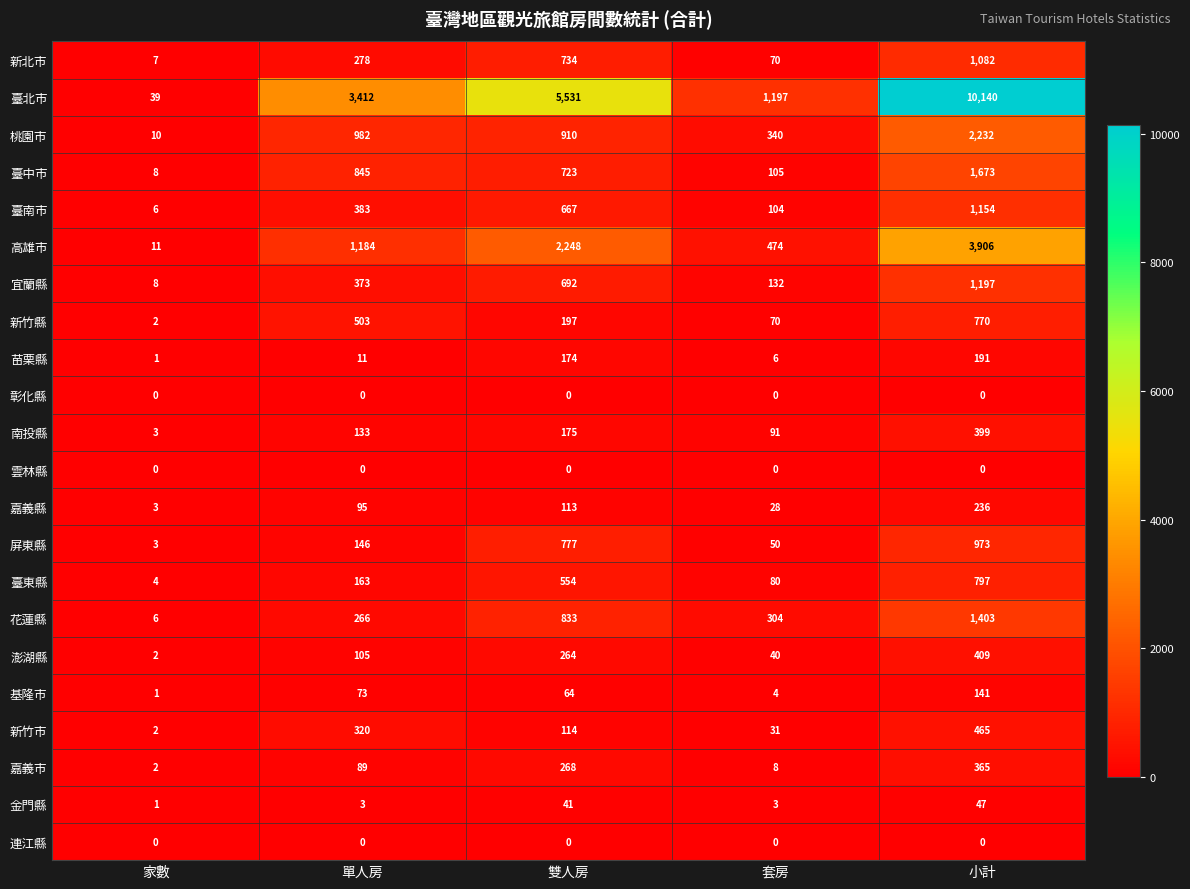

Count the number of categories in the chart.

5